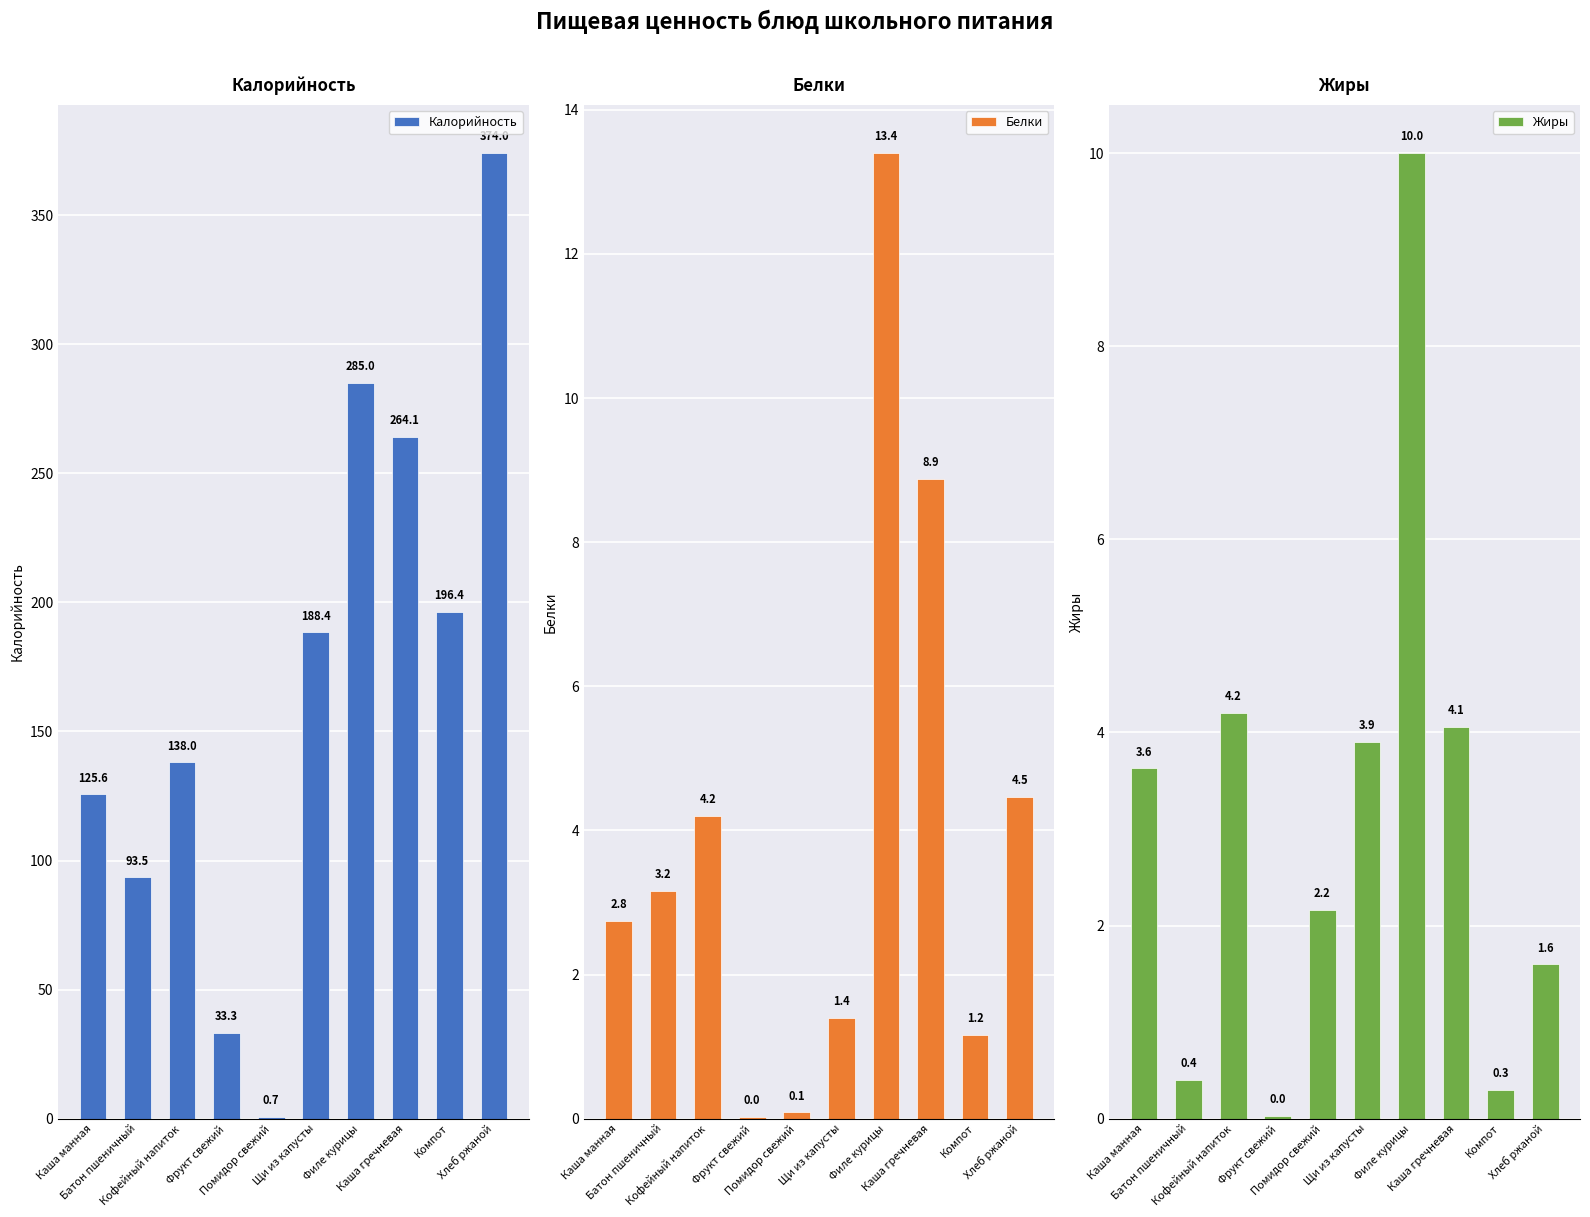

What is the label of the 4th bar from the right?

Филе курицы